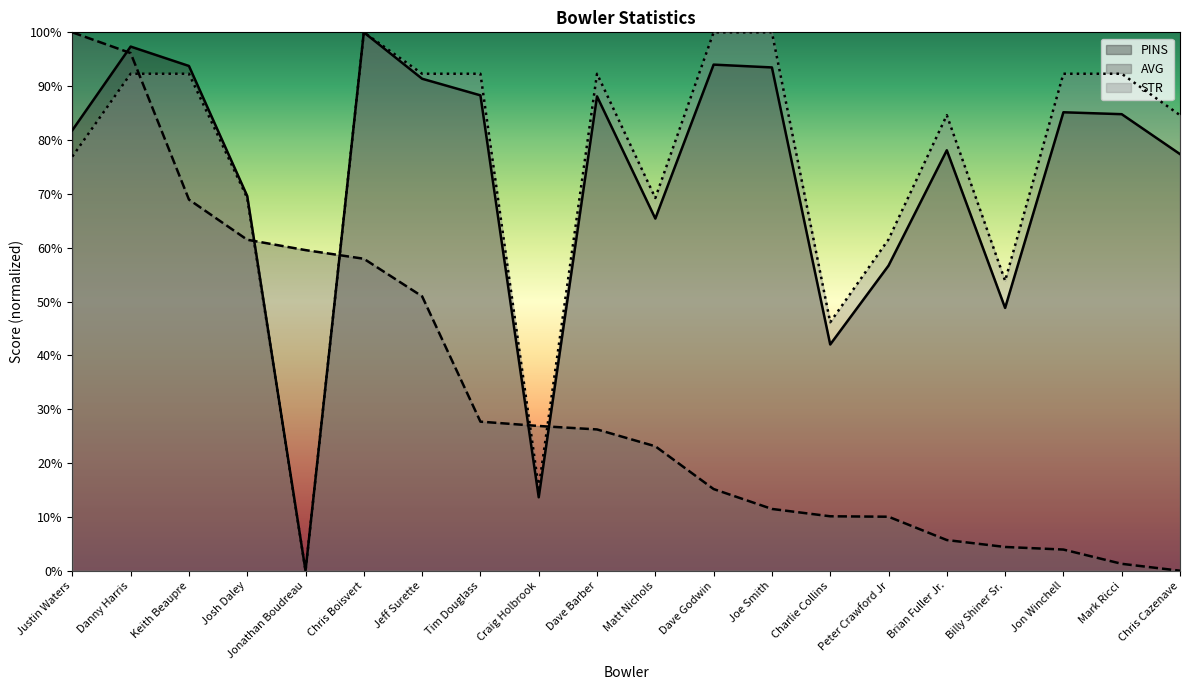

How many lines are shown in the chart?

3